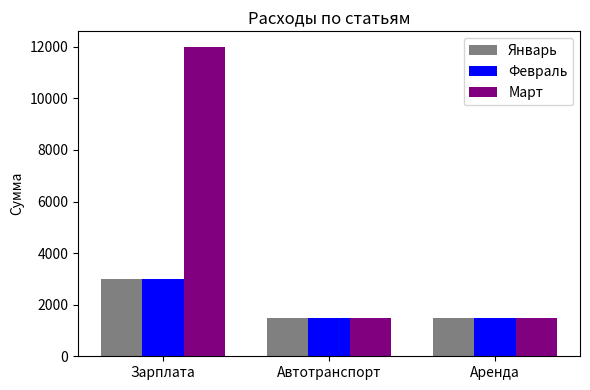

The Февраль series shows 1500 at Автотранспорт. True or false?

True